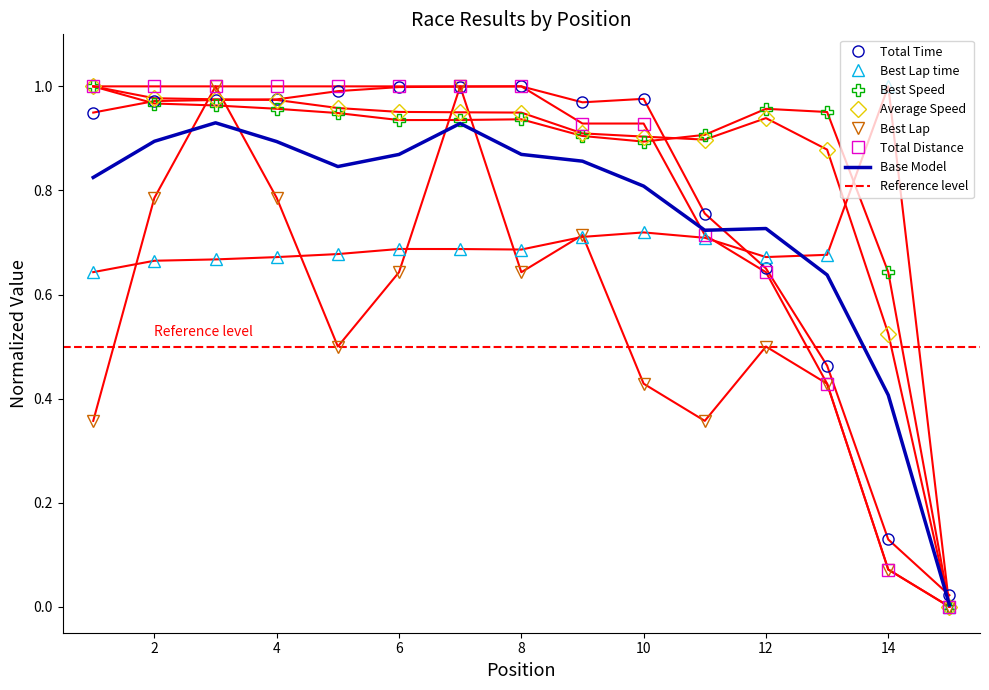

Which category has the highest value in the Total Distance series?

1